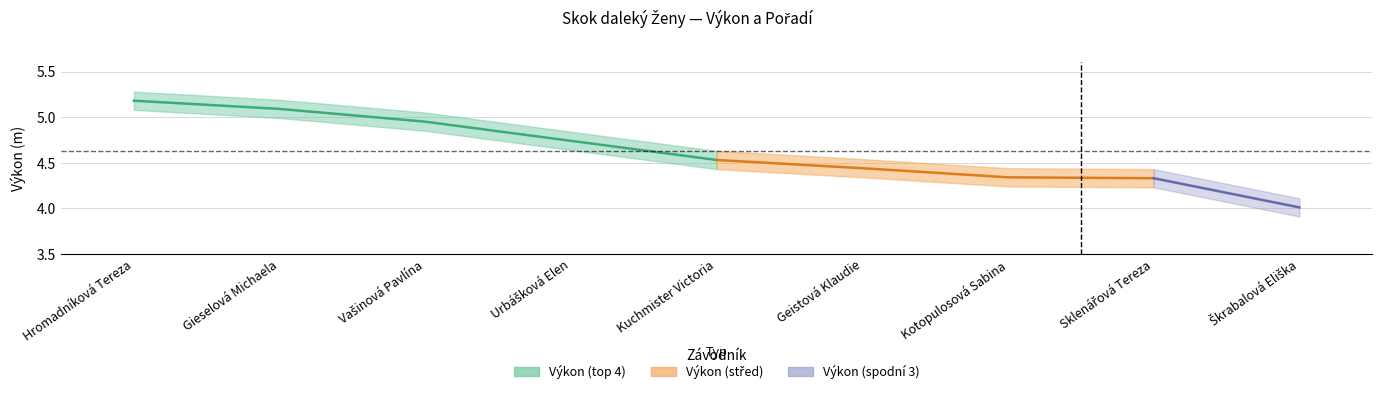

What position from the left is Urbášková Elen?

4